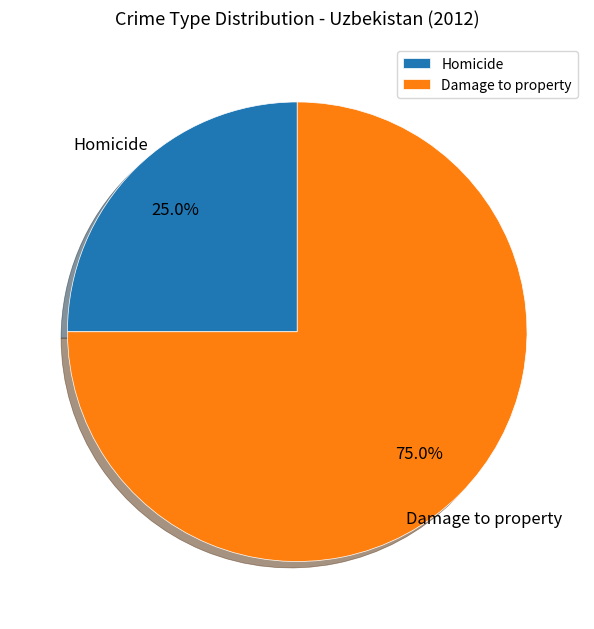

How many segments does this pie chart have?

2